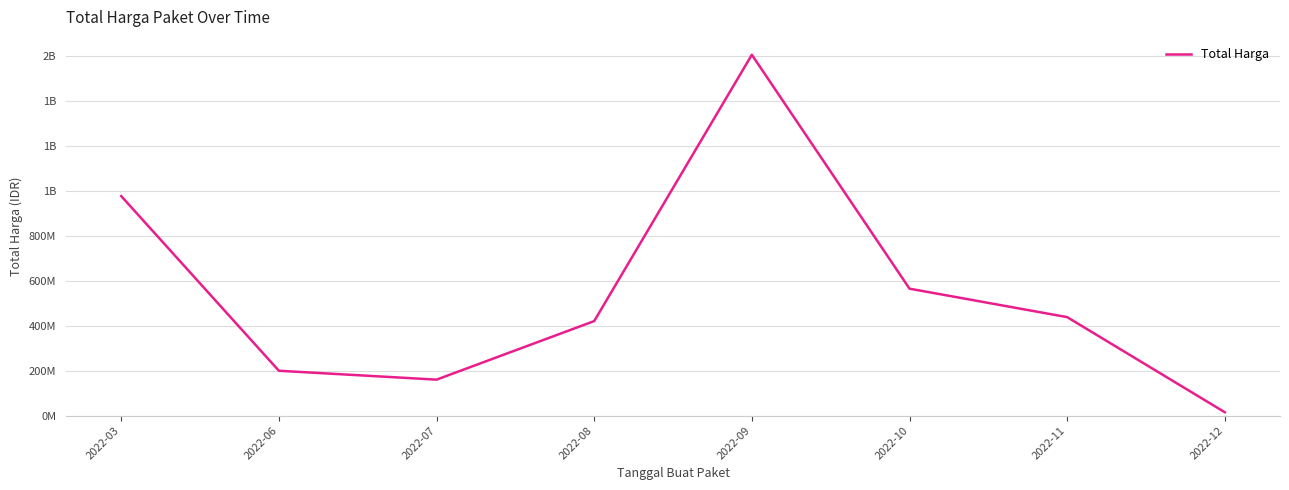

True or false: the data shows 159750000 at 2022-07.

True